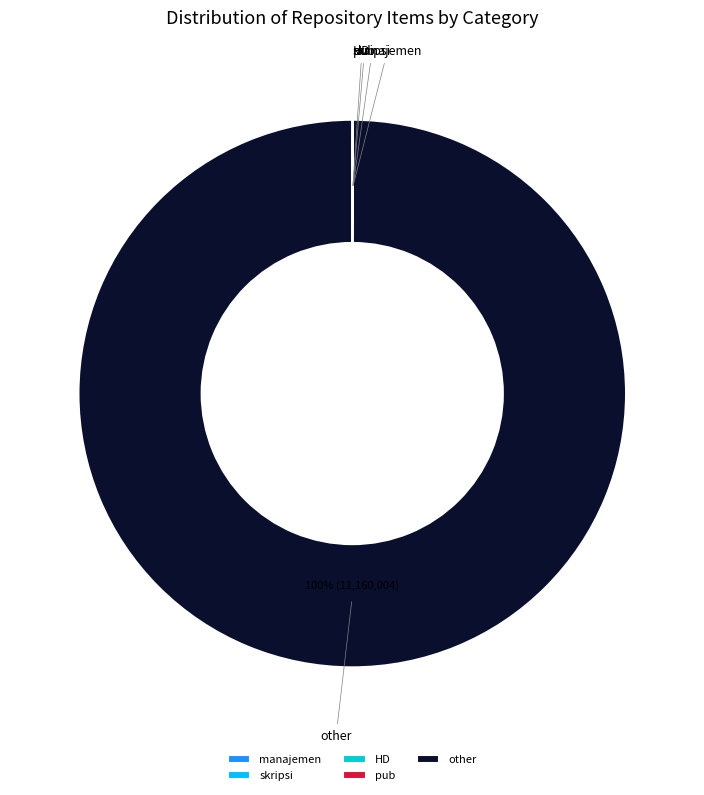

Is other the majority of the pie?

Yes